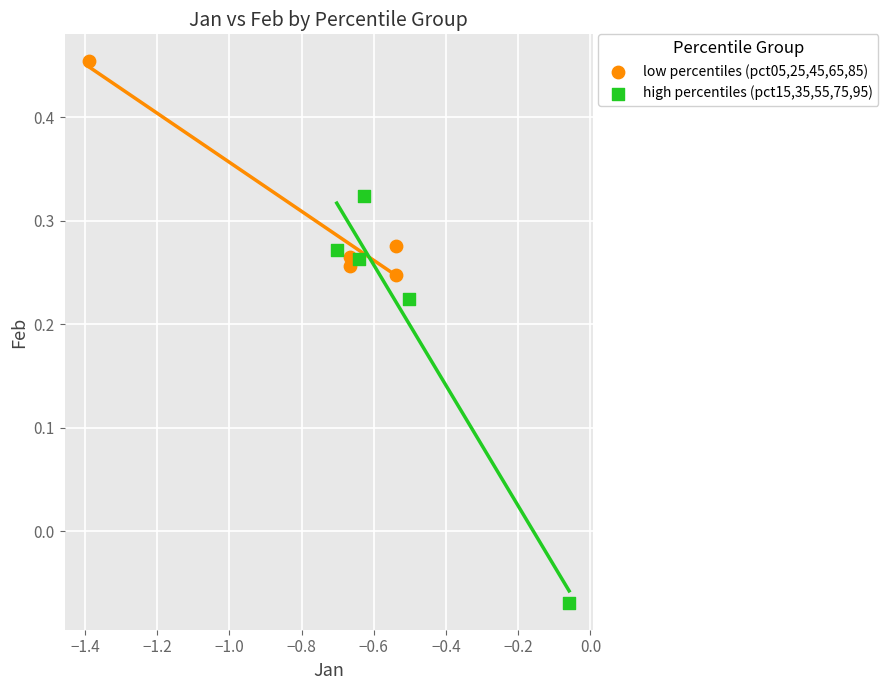

Which series reaches the maximum Y coordinate?

low percentiles (pct05,25,45,65,85)